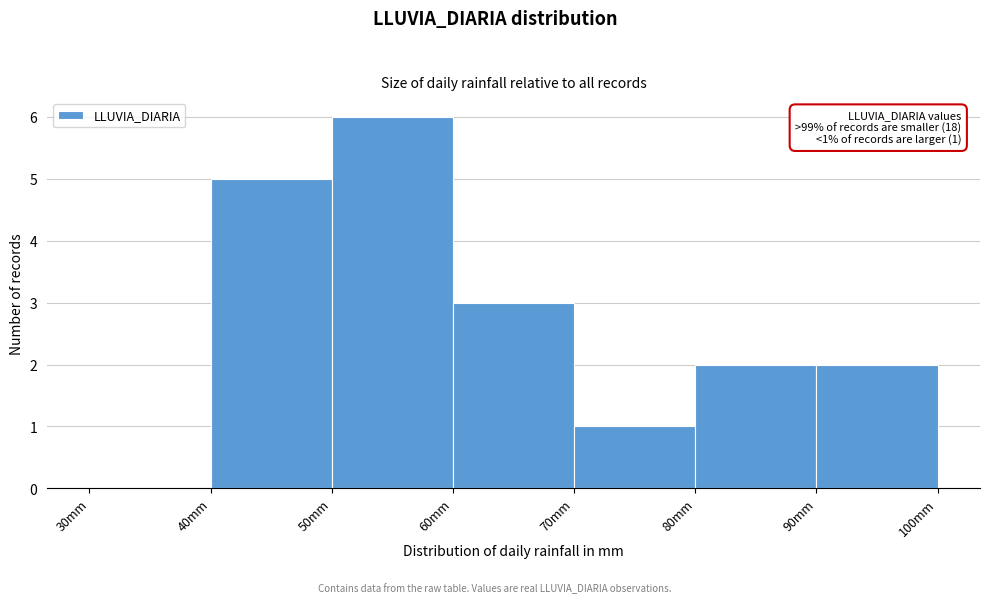

Which range on the x-axis has the tallest bar?

50 to 60